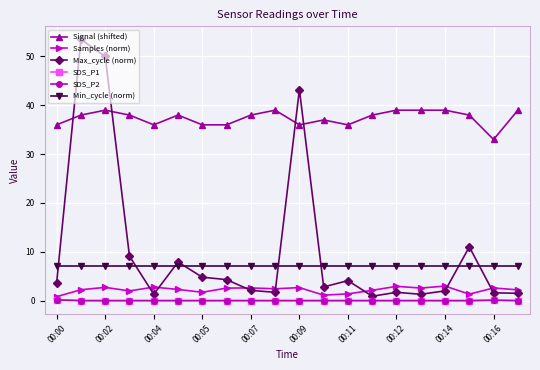

At which label does Samples (norm) first exceed 2?

00:02